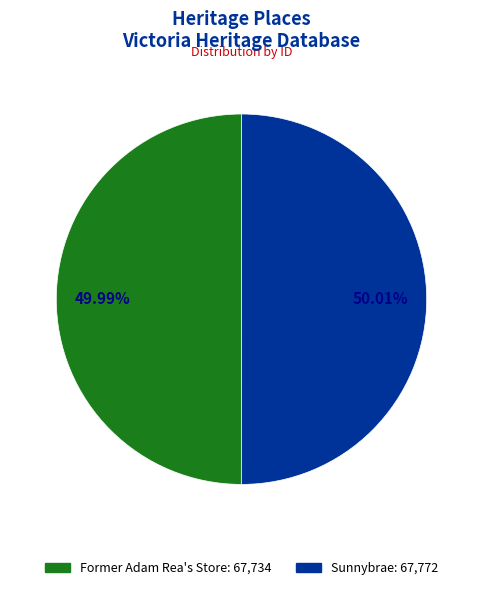

What percentage is the Sunnybrae slice, to the nearest percent?

50%